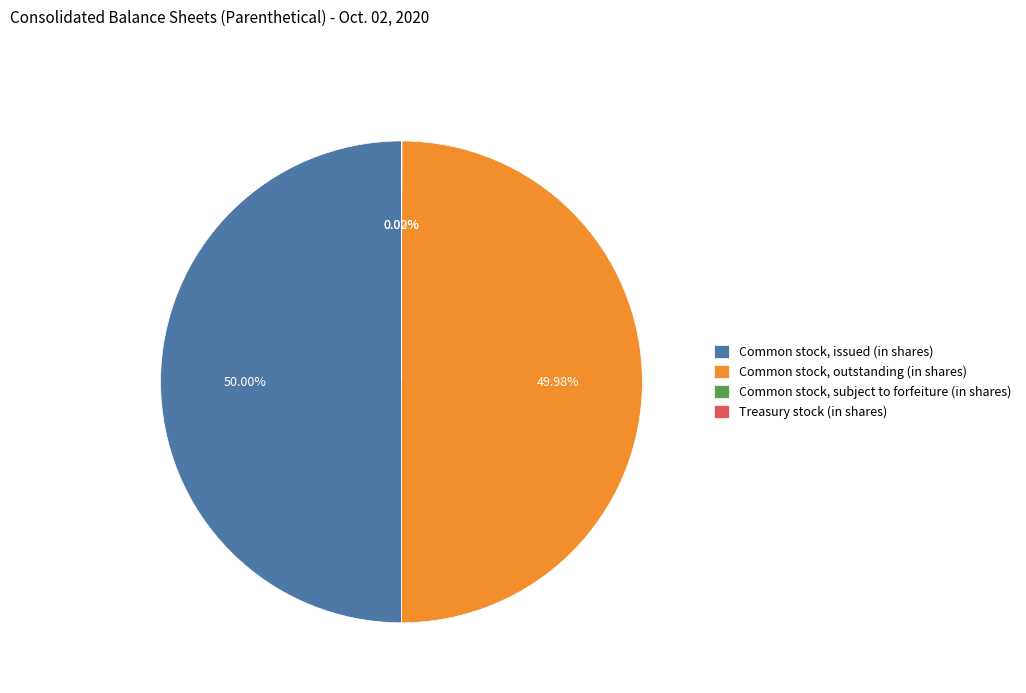

What is the ratio of the value at Common stock, outstanding (in shares) to the value at Common stock, issued (in shares)?

1.0